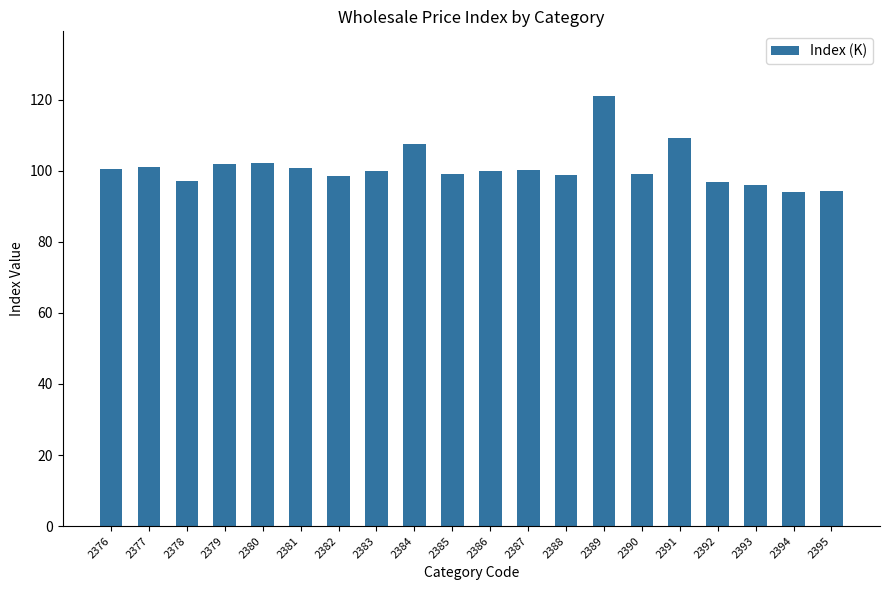

Count the number of categories in the chart.

20